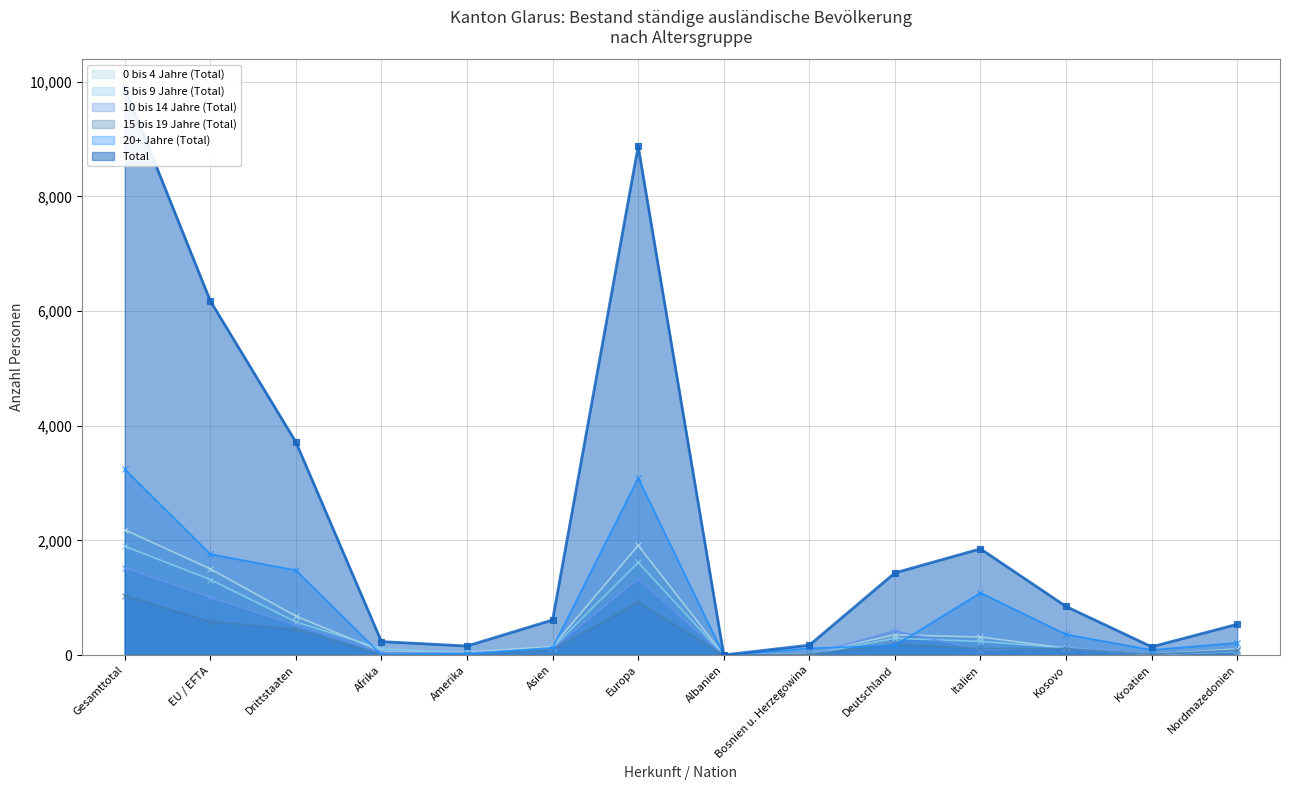

Between Nordmazedonien and Asien, which is larger?

Asien